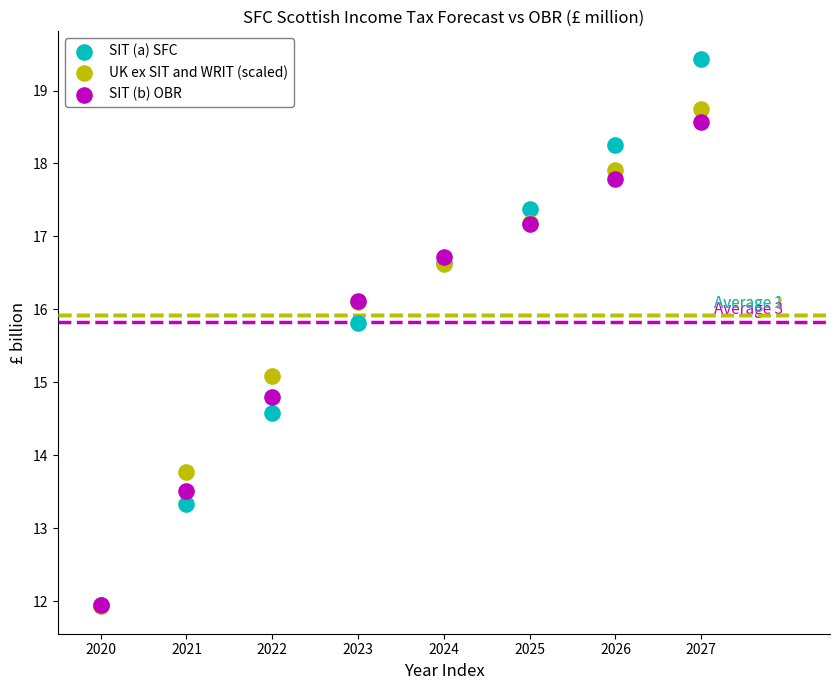

In the SIT (b) OBR series, what Y value is closest to 15?

14.8